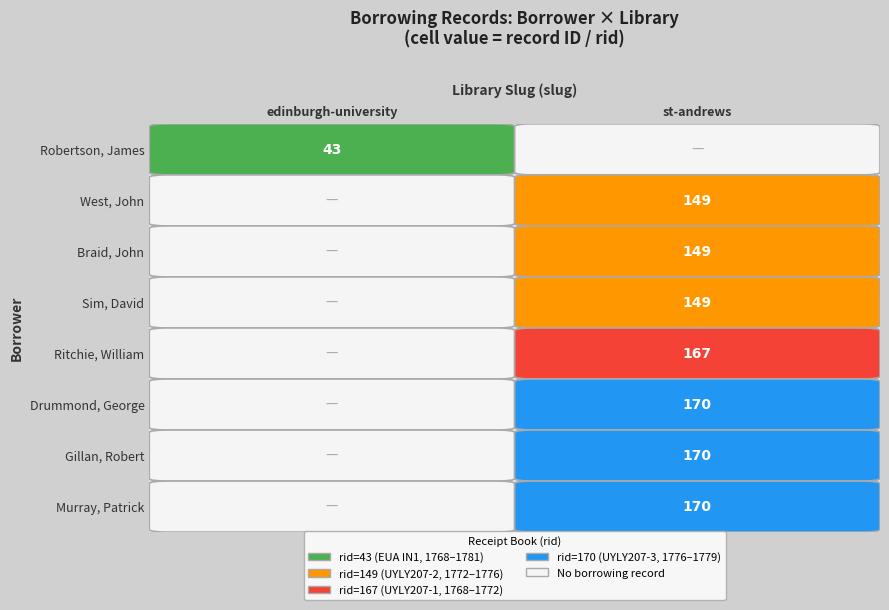

At which label is st-andrews closest to 85?

1